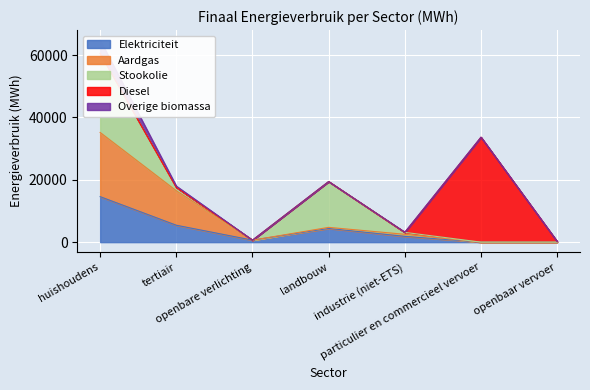

Rank the series by their maximum value, from highest to lowest.

Diesel, Stookolie, Aardgas, Elektriciteit, Overige biomassa